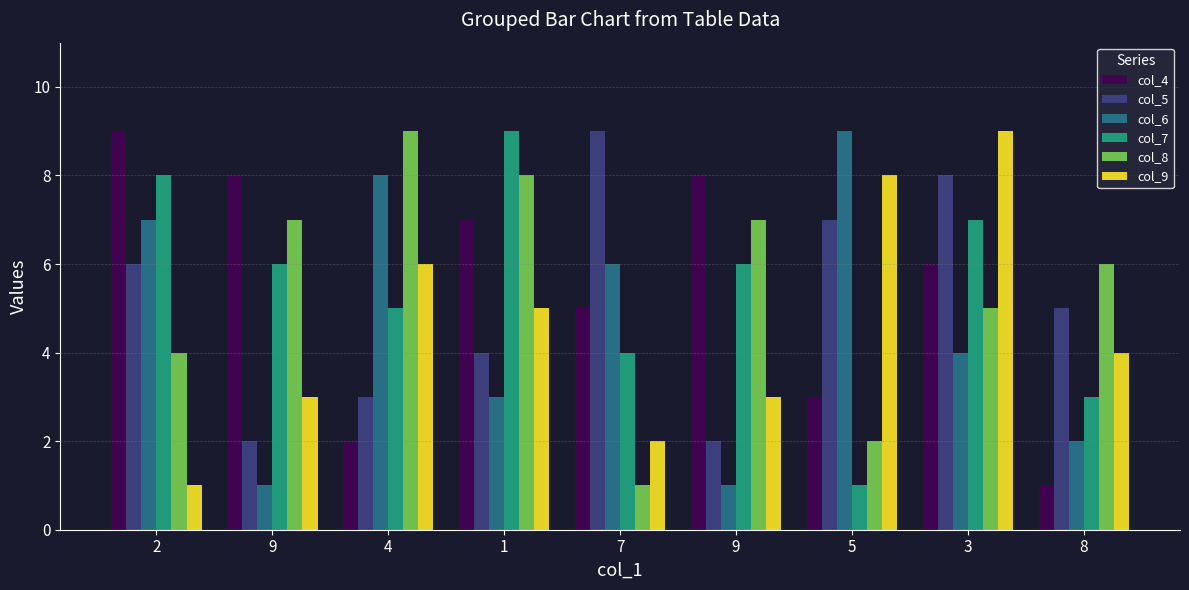

How many bars are there in total?

54